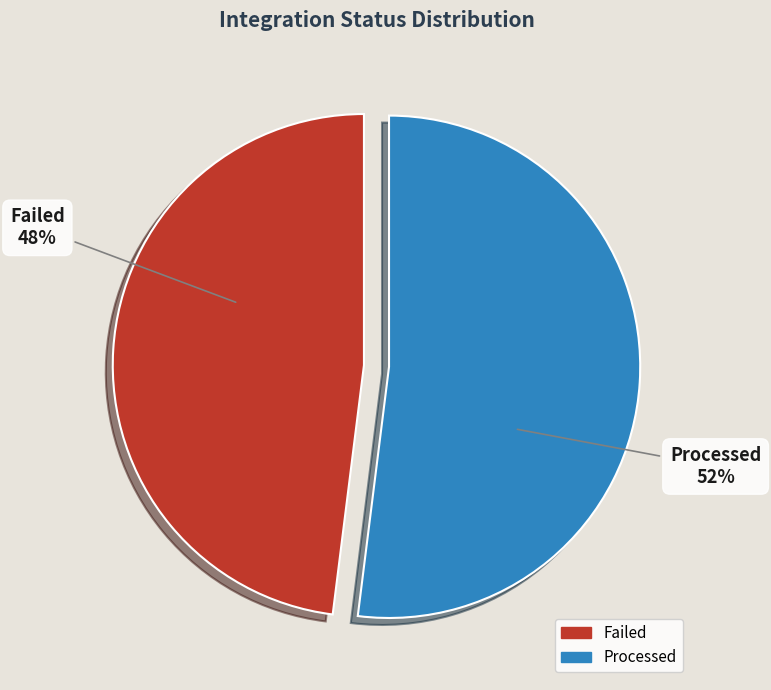

Does any single category account for the majority?

Yes